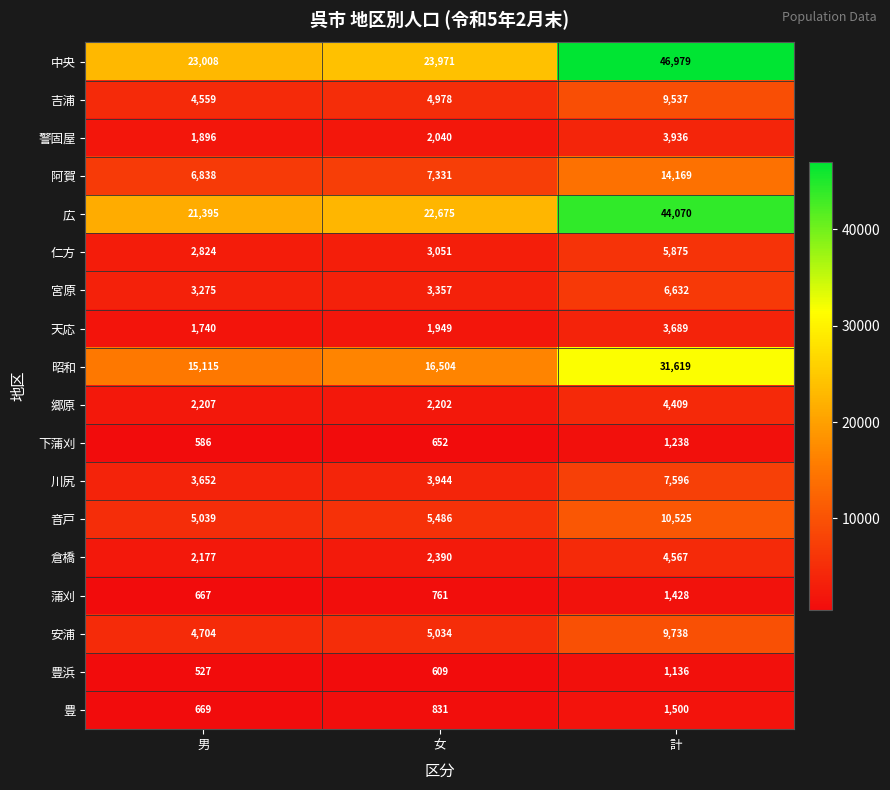

What is the smallest value displayed?

527